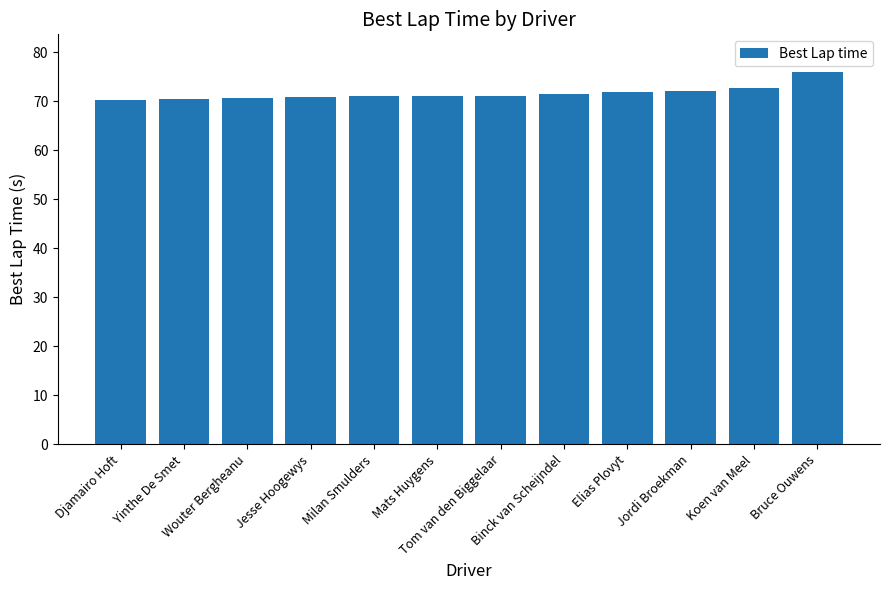

What is the sum of all values?

860.4